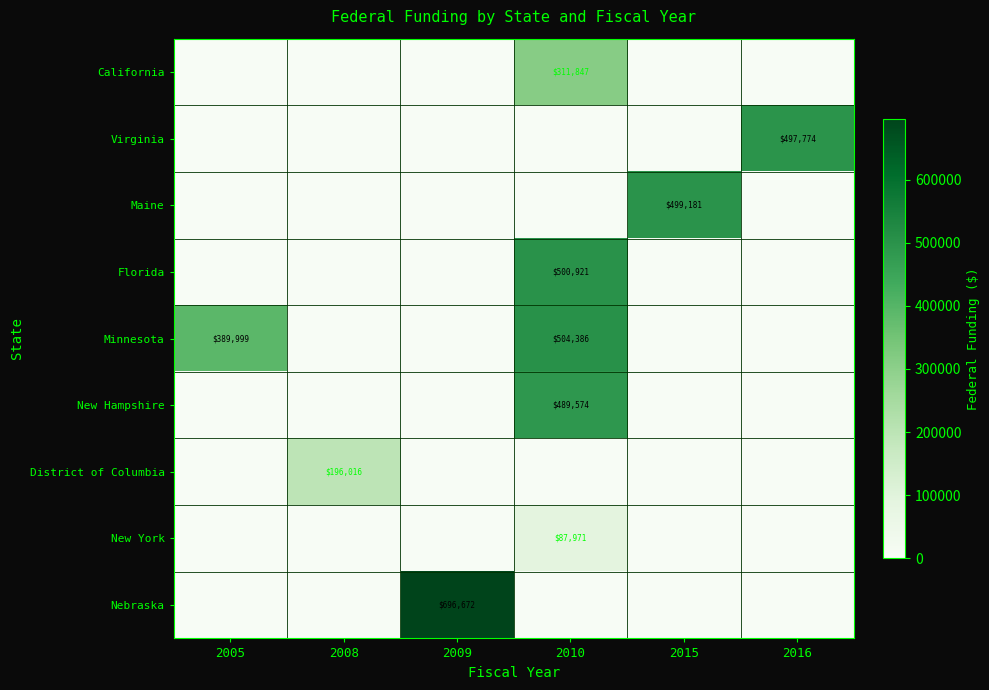

What is the greatest value displayed?

696672